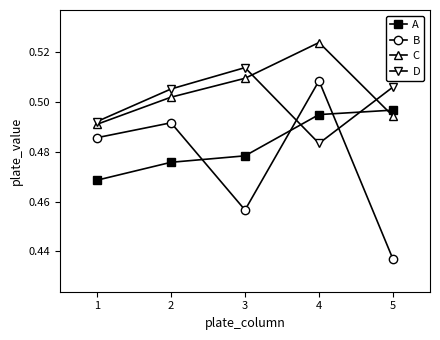

Where is B nearest to the value 0?

5